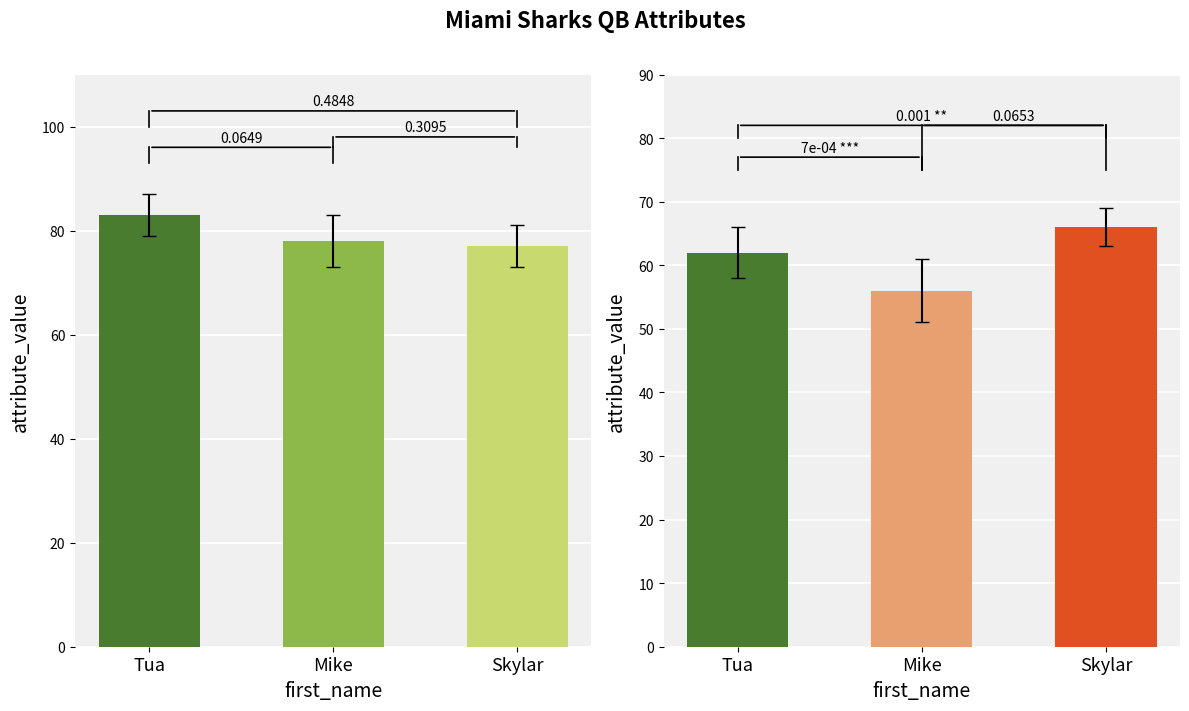

What is the sum of all strength values?

184